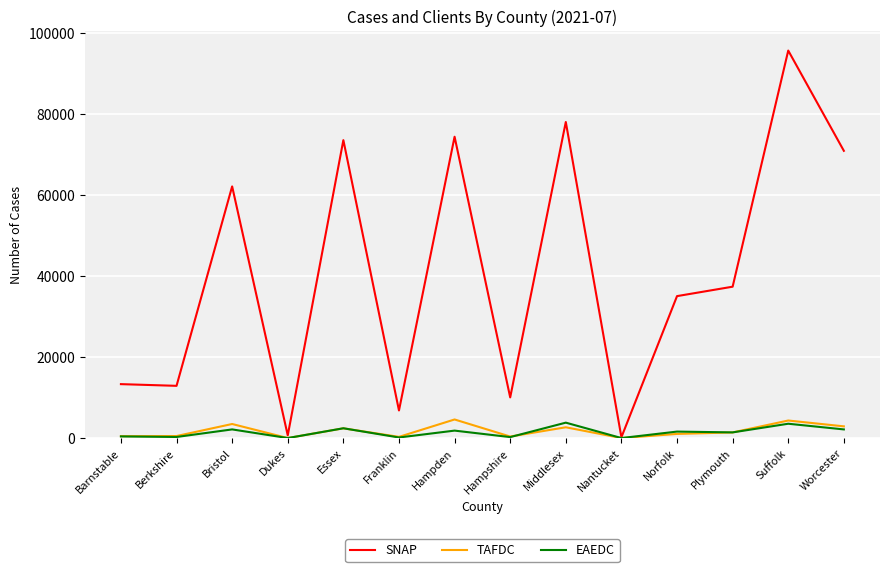

The SNAP series shows 35050 at Norfolk. True or false?

True